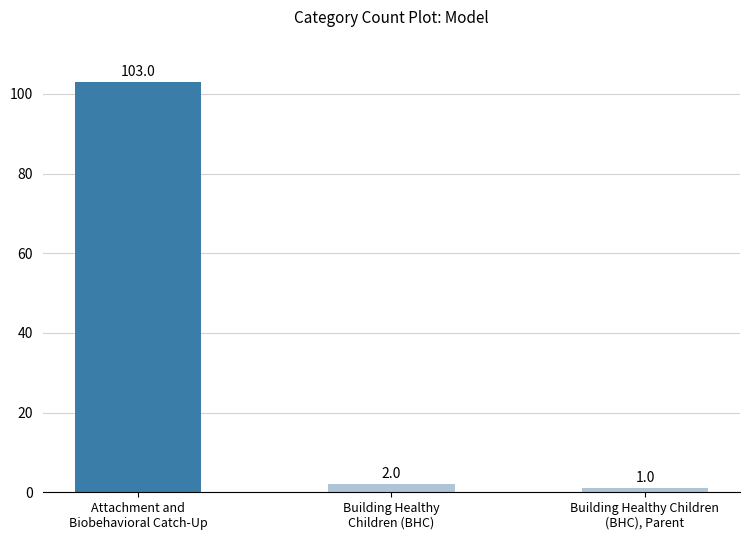

What is the difference between the values at Attachment and
Biobehavioral Catch-Up and Building Healthy Children
(BHC), Parent?

102